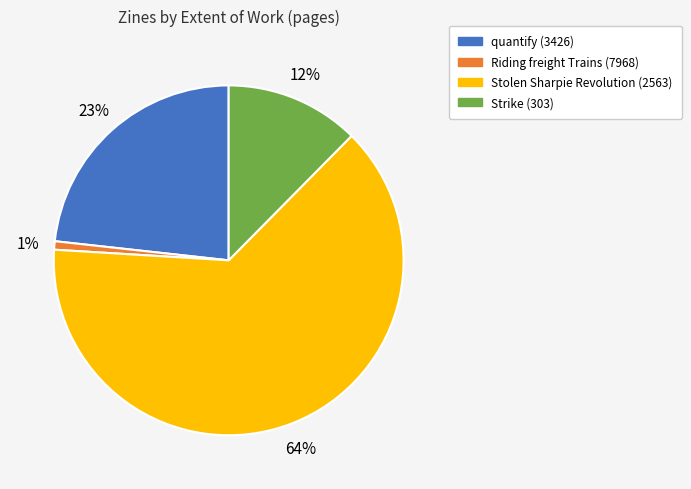

The Stolen Sharpie Revolution (2563) slice represents 55% of the pie. True or false?

False